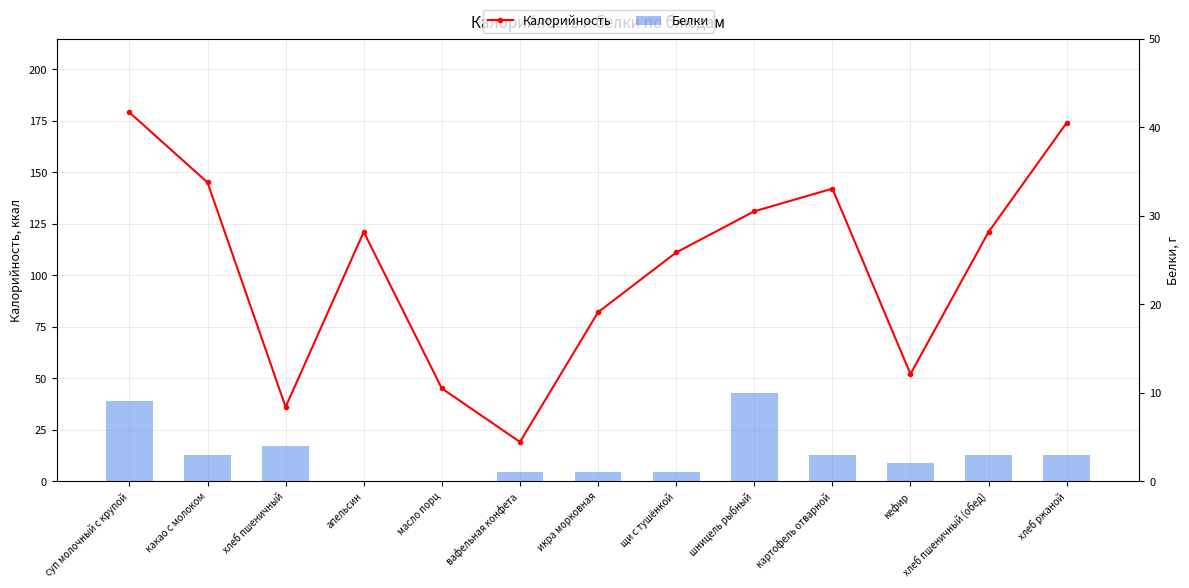

Which series changed the most between хлеб пшеничный and хлеб ржаной?

Калорийность